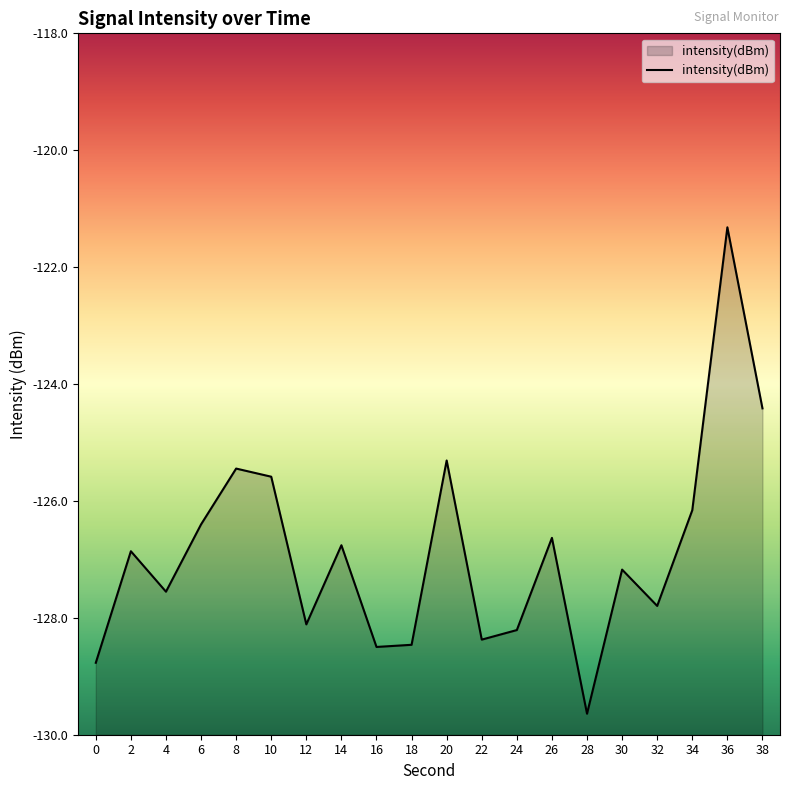

True or false: the data has more than 1 interior local peaks.

True